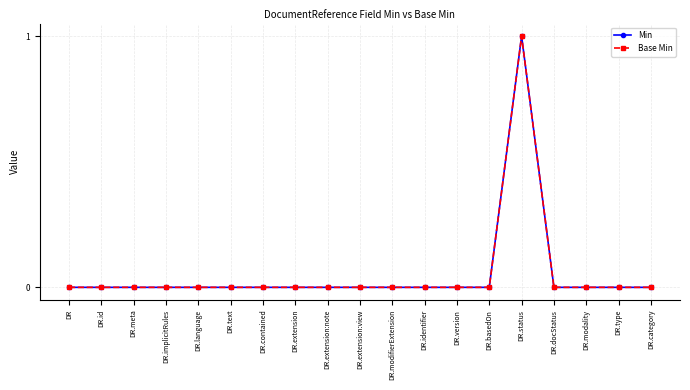

Reading left to right, transcribe all the data shown in this chart.

Min: DR=0	DR.id=0	DR.meta=0	DR.implicitRules=0	DR.language=0	DR.text=0	DR.contained=0	DR.extension=0	DR.extension:note=0	DR.extension:view=0	DR.modifierExtension=0	DR.identifier=0	DR.version=0	DR.basedOn=0	DR.status=1	DR.docStatus=0	DR.modality=0	DR.type=0	DR.category=0
Base Min: DR=0	DR.id=0	DR.meta=0	DR.implicitRules=0	DR.language=0	DR.text=0	DR.contained=0	DR.extension=0	DR.extension:note=0	DR.extension:view=0	DR.modifierExtension=0	DR.identifier=0	DR.version=0	DR.basedOn=0	DR.status=1	DR.docStatus=0	DR.modality=0	DR.type=0	DR.category=0